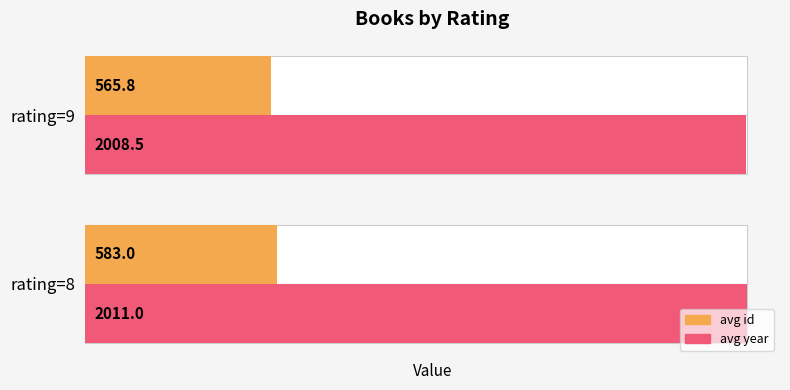

What is the greatest value displayed?

2011.0